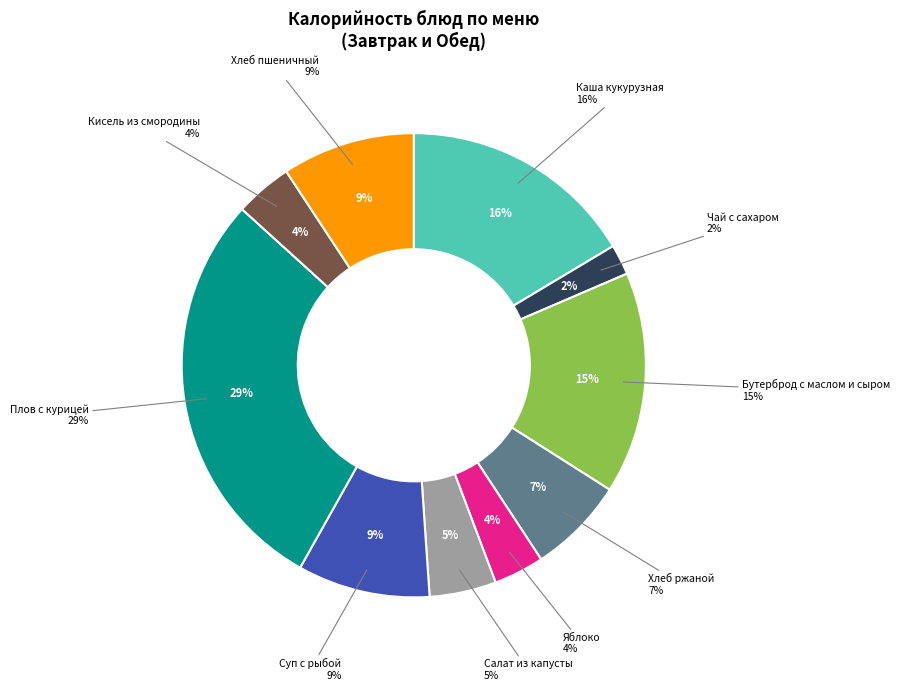

Does Суп сливочный с рыбой (горбуша) account for over 50% of the chart?

No